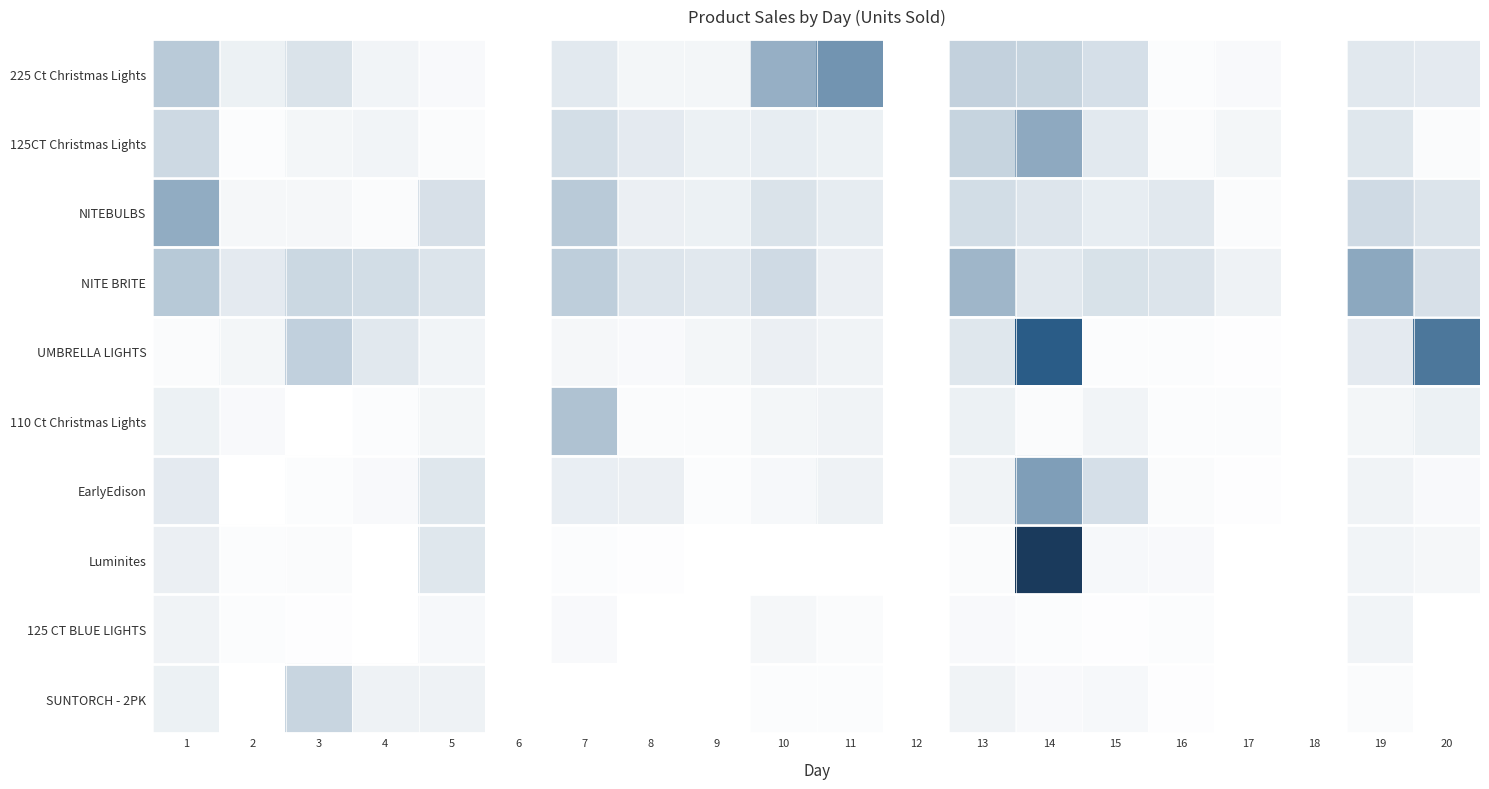

The value of EarlyEdison at 9 is 5.0. True or false?

True